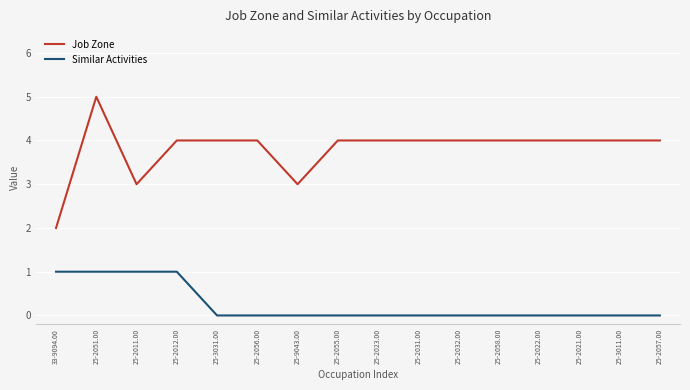

What is the spread (max minus min) of values at 25-2021.00?

4